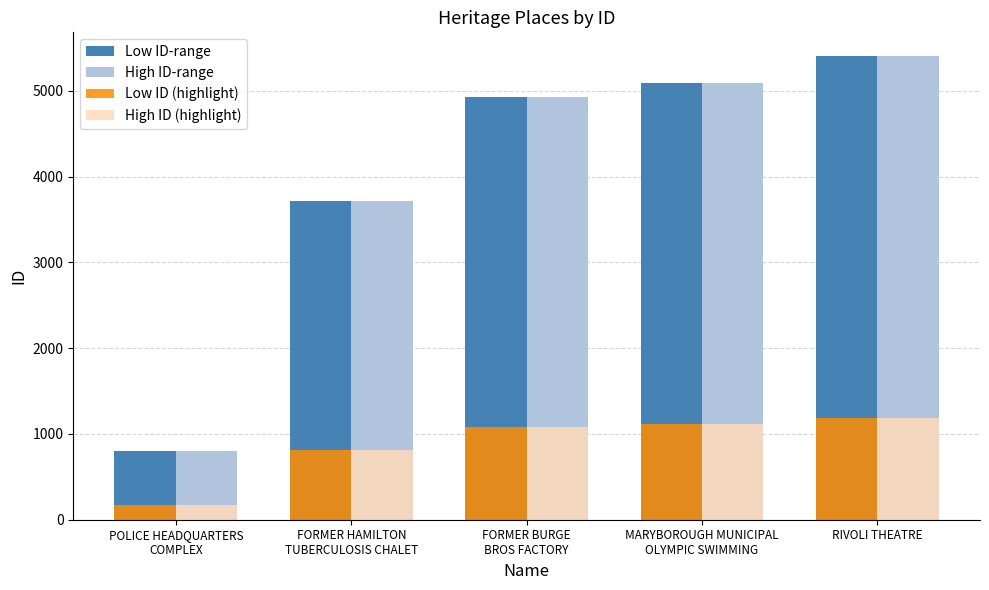

Is the value of High ID (highlight) at FORMER HAMILTON
TUBERCULOSIS CHALET greater than the value of Low ID-range at FORMER HAMILTON
TUBERCULOSIS CHALET?

No